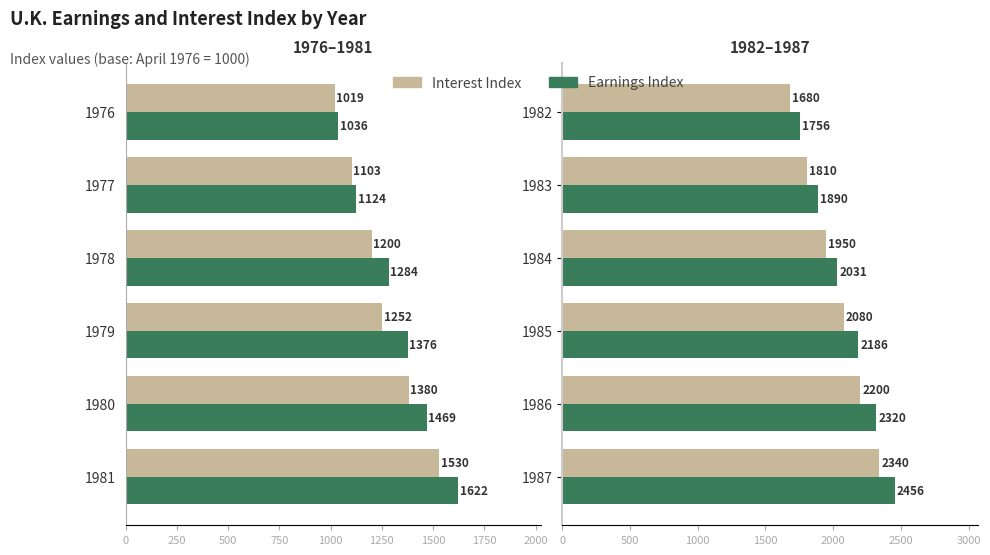

Which series has the widest spread of values?

Earnings Index